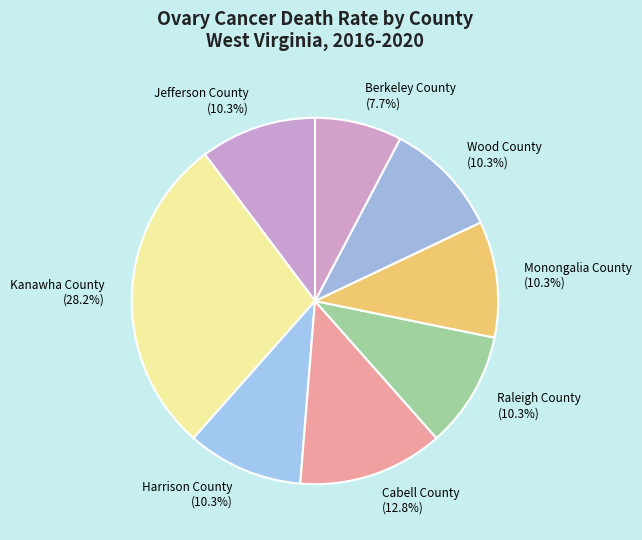

True or false: Berkeley County accounts for 18% of the total.

False